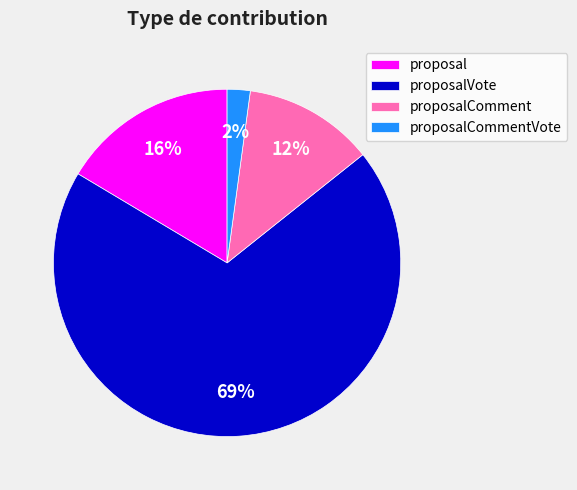

To the nearest percent, what percentage of the pie is proposal?

16%